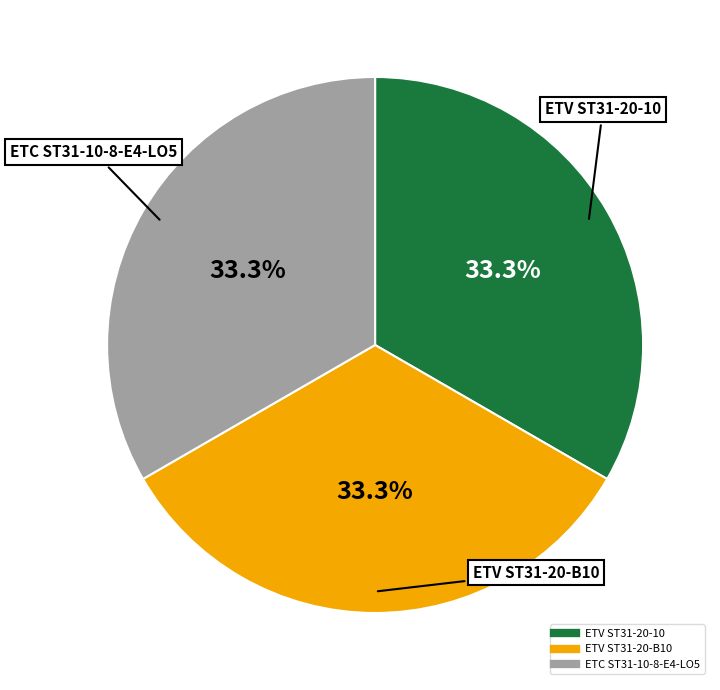

What is the ratio of the value at ETC ST31-10-8-E4-LO5 to the value at ETV ST31-20-10?

1.0